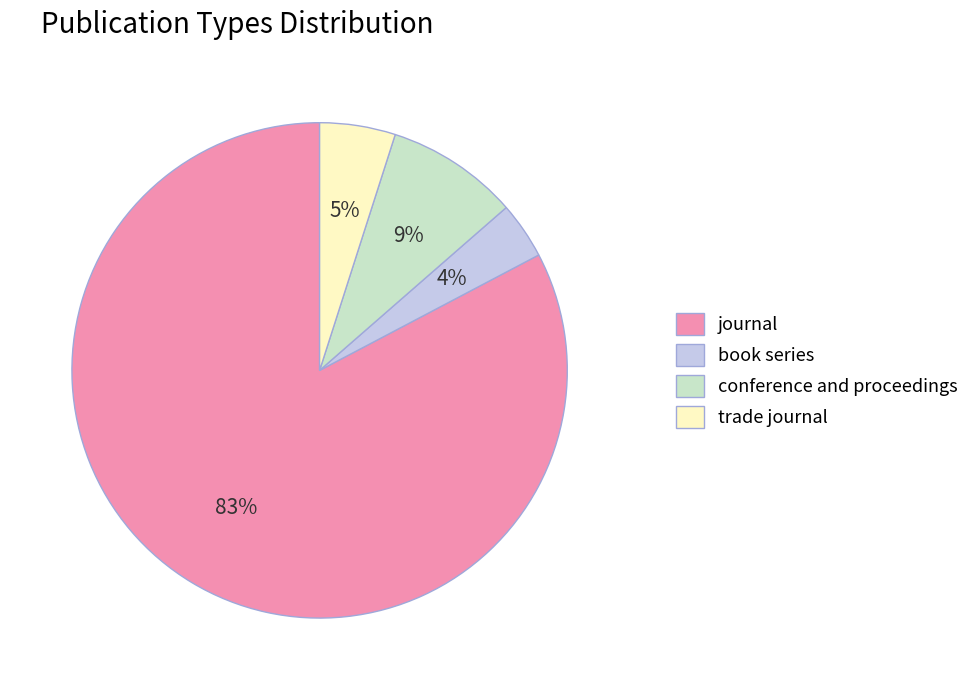

Which has a higher value, trade journal or journal?

journal